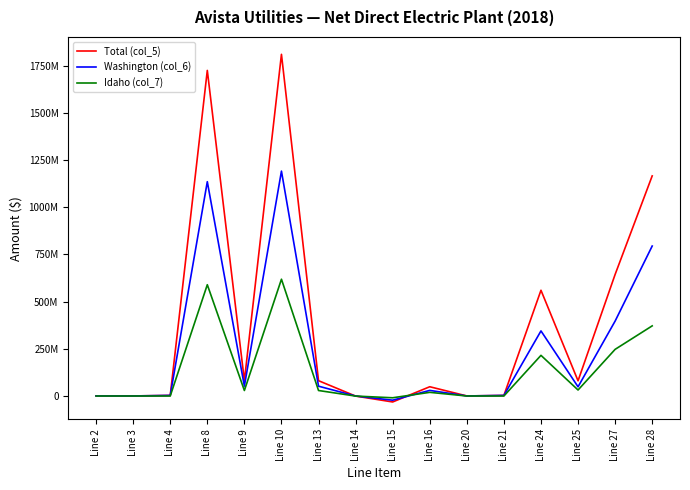

Does the chart have visible grid lines?

No